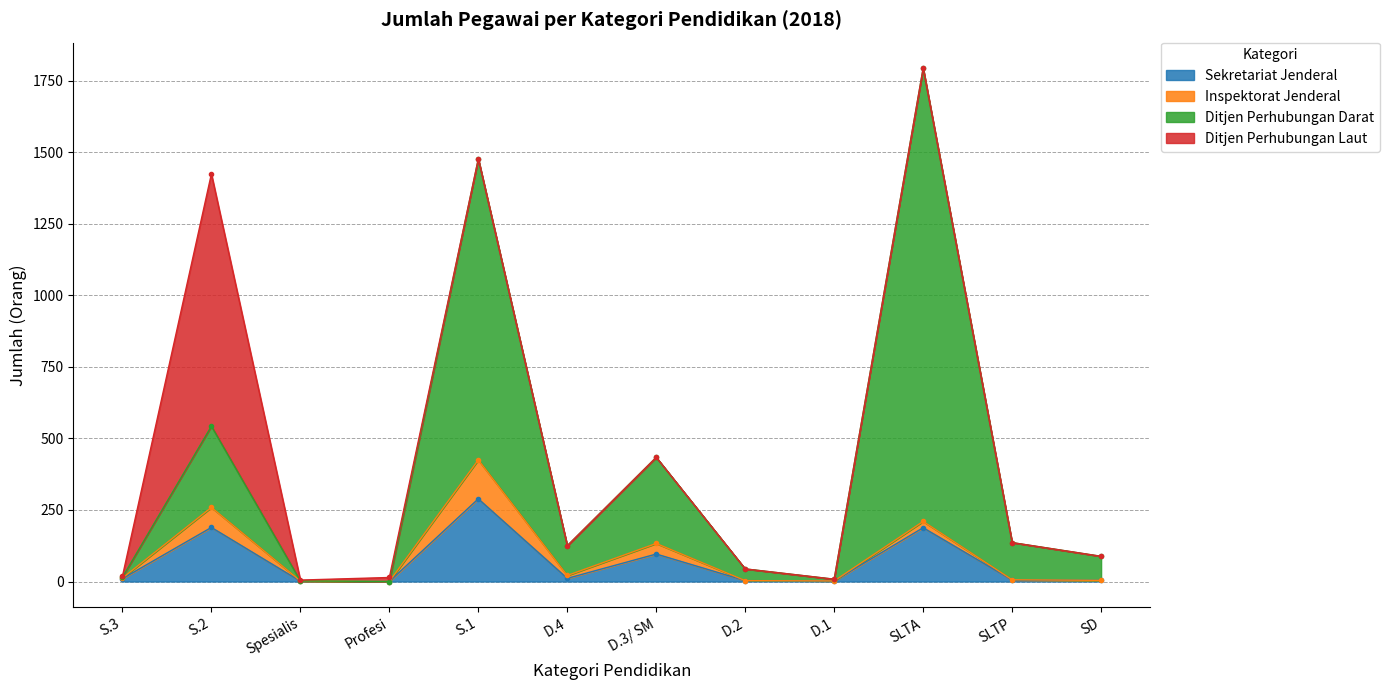

What is the difference between the maximum and minimum values in the Sekretariat Jenderal series?

289